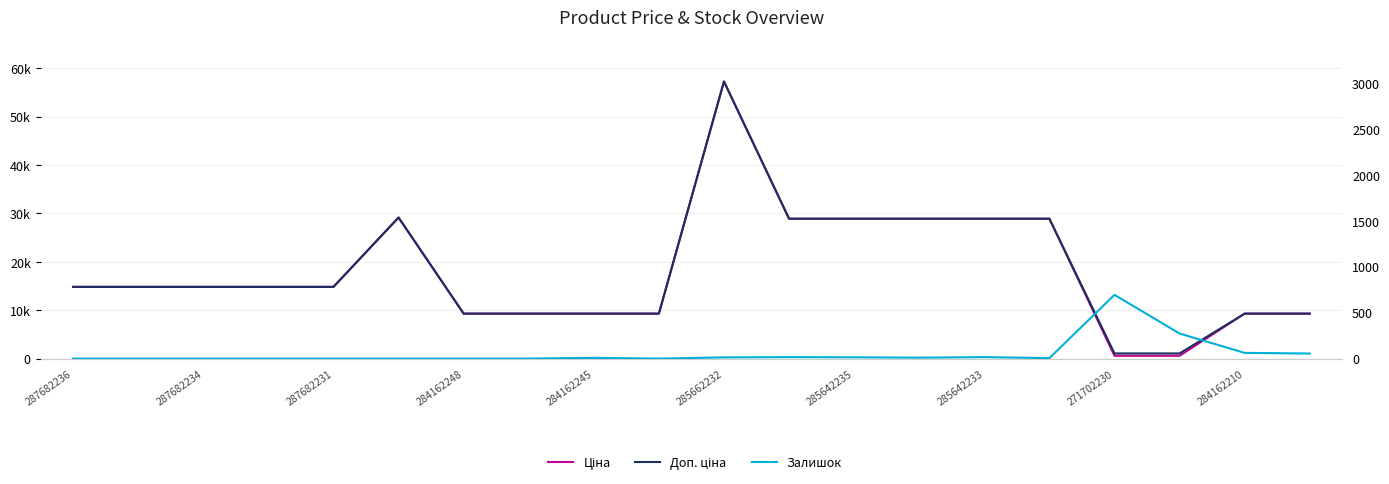

The Доп. ціна series shows 14817.6 at 287682234. True or false?

True